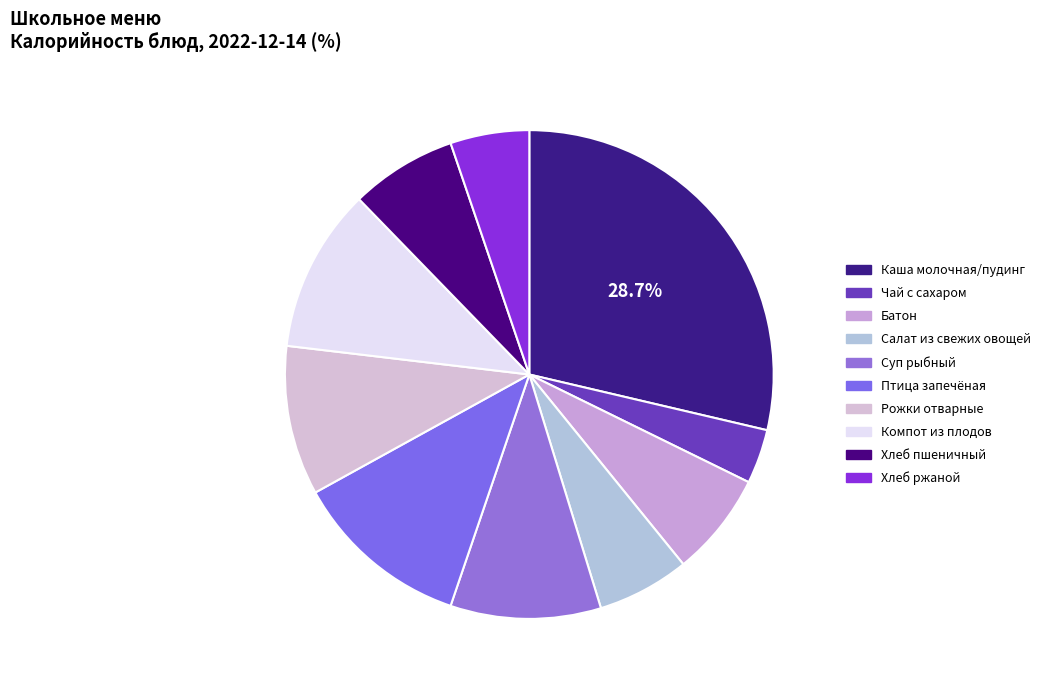

To the nearest percent, what is the difference between the largest and smallest slice percentages?

25%